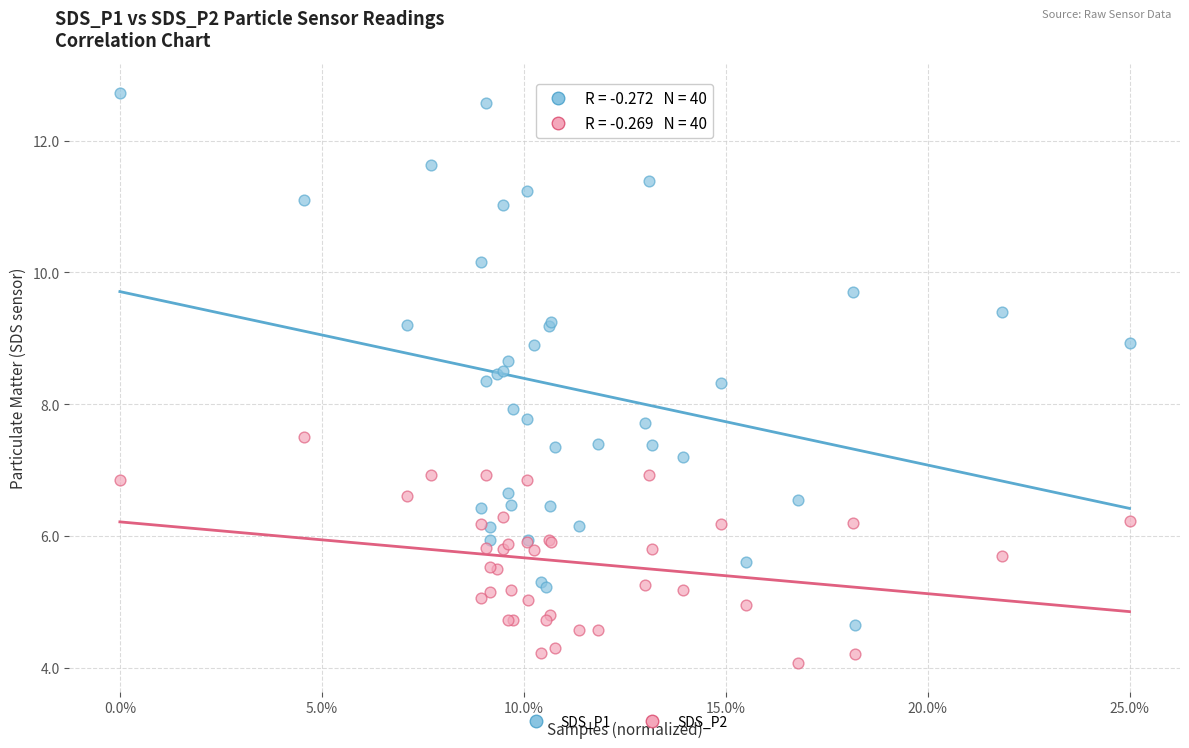

Which series reaches the maximum Y coordinate?

SDS_P1